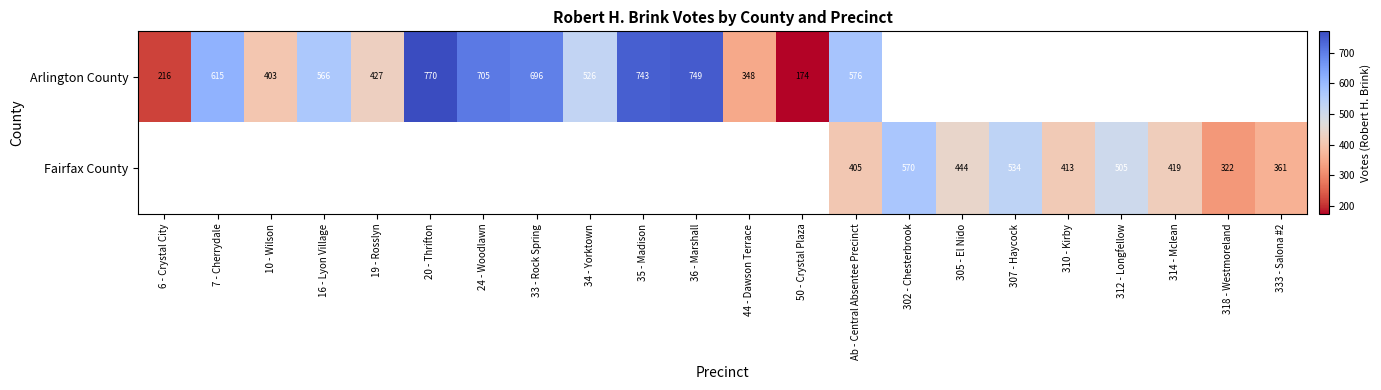

What is the difference between the Arlington County values at 10 - Wilson and 44 - Dawson Terrace?

55